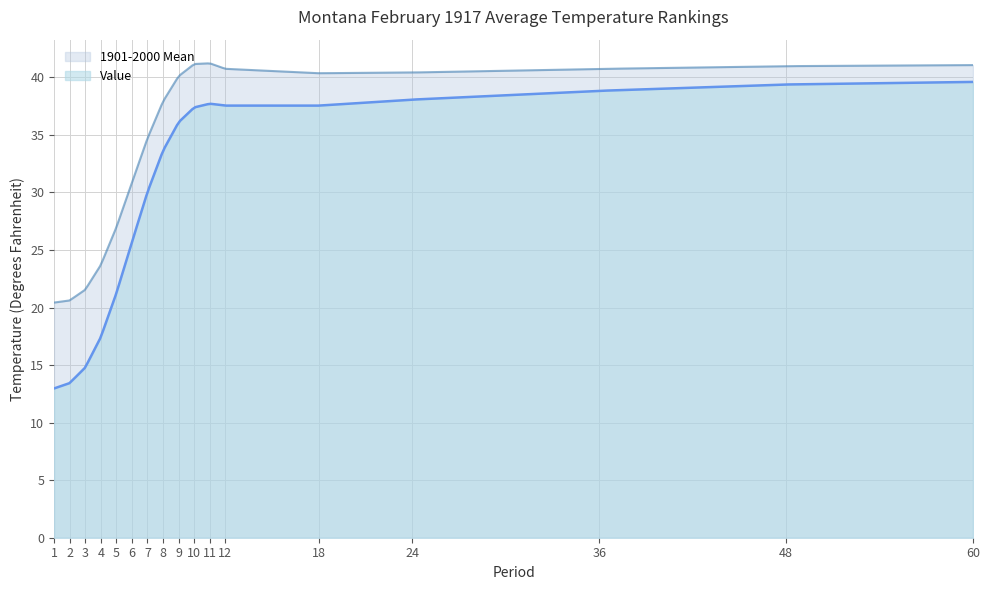

Which series has the widest spread of values?

Value